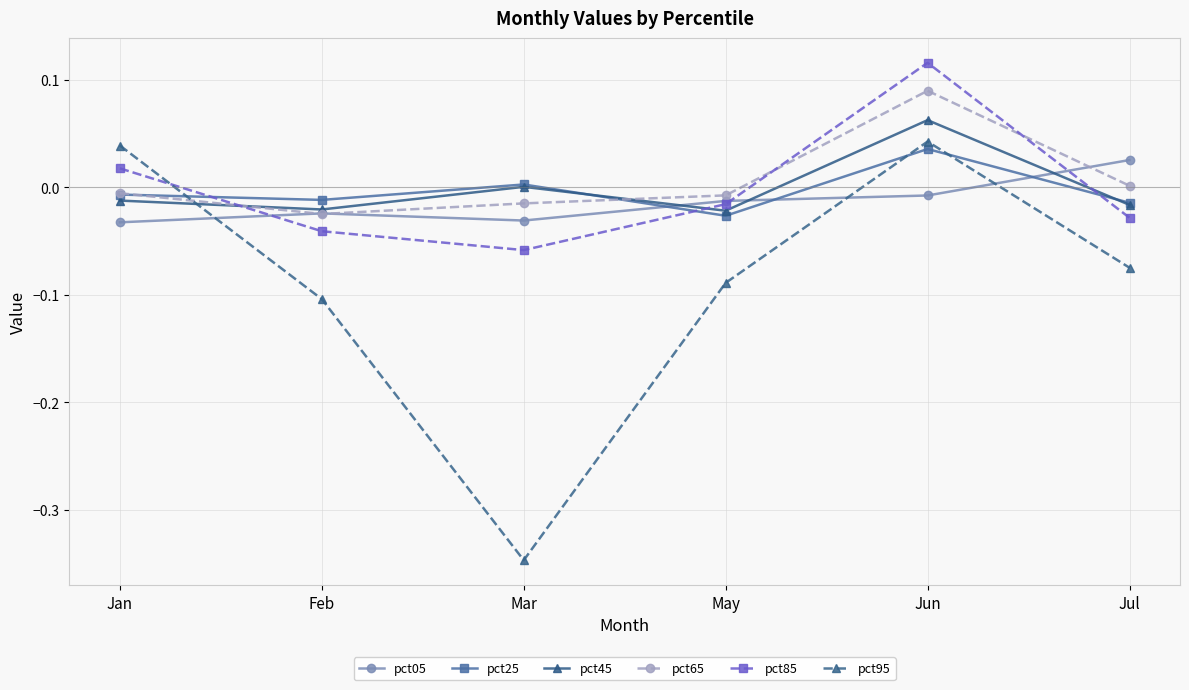

How many values in pct95 are below zero?

4